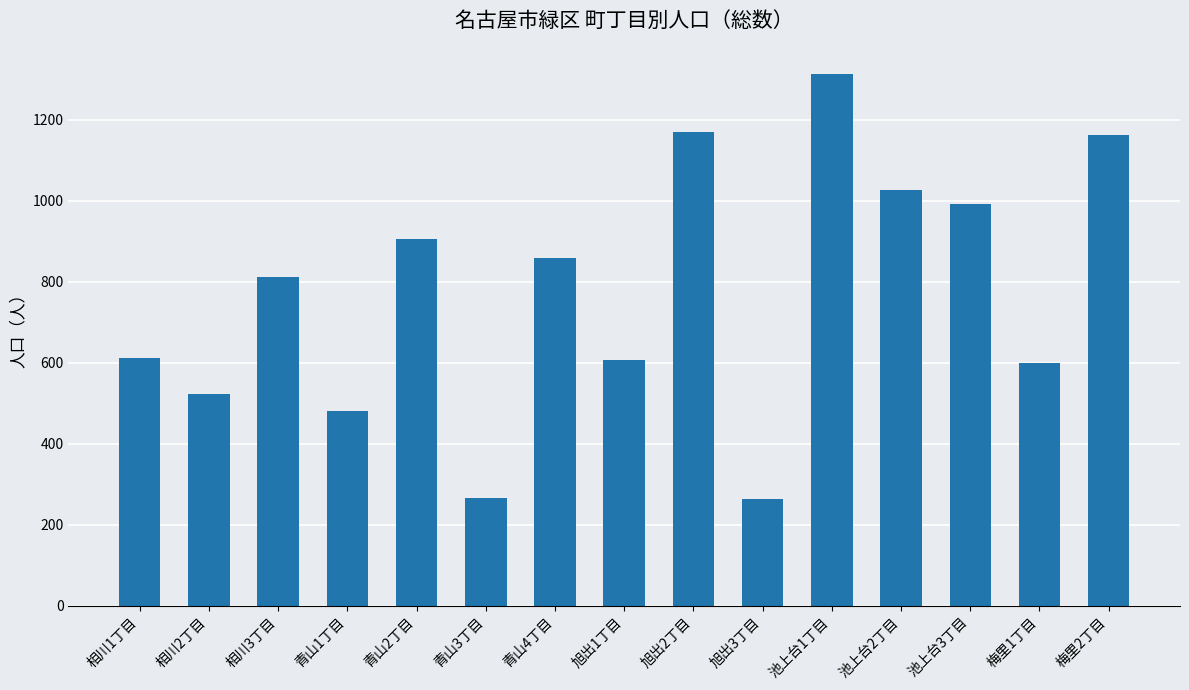

What is the greatest value displayed?

1312